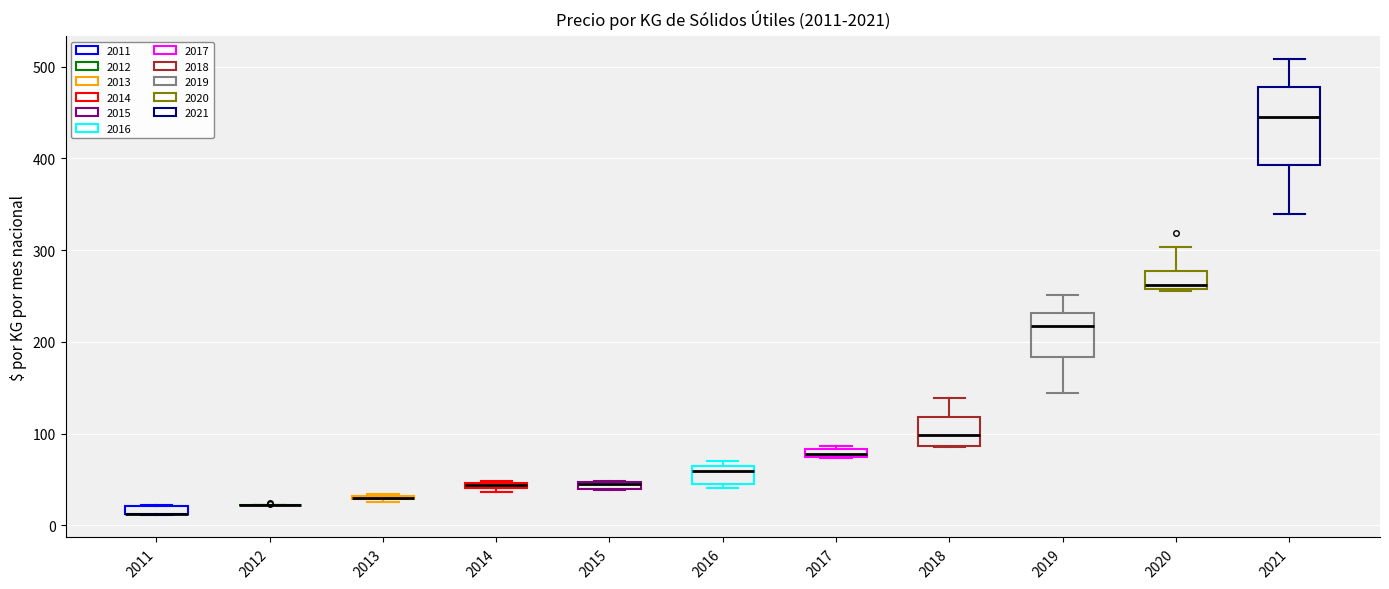

Where does the upper whisker of the box at x = 2018 end on the y-axis? The values are not printed on the chart, so give them approximately, as read against the axis.

140